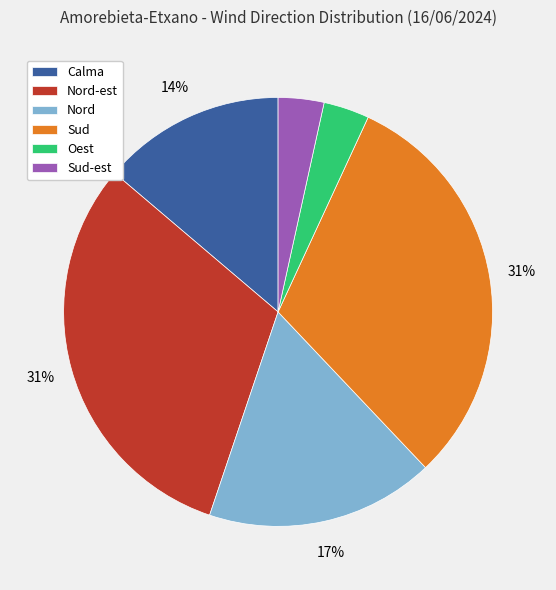

Is the sum of Oest and Sud greater than half?

No